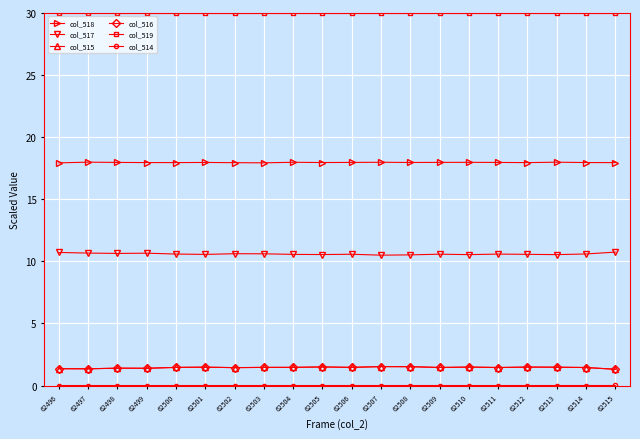

How many lines are shown in the chart?

6